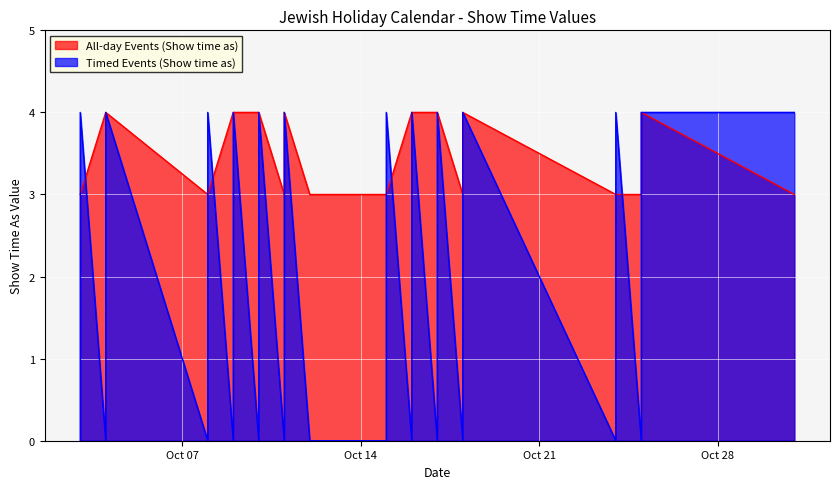

Reading left to right, list all the values displayed in this chart.

All-day Events (Show time as): 3	3	4	4	3	3	4	4	4	4	3	4	3	3	3	3	3	4	4	4	4	3	3	4	3	3	3	3	4	3
Timed Events (Show time as): 0	4	0	4	0	4	0	4	0	4	0	4	0	0	0	0	4	0	4	0	4	0	0	4	0	4	0	0	4	4